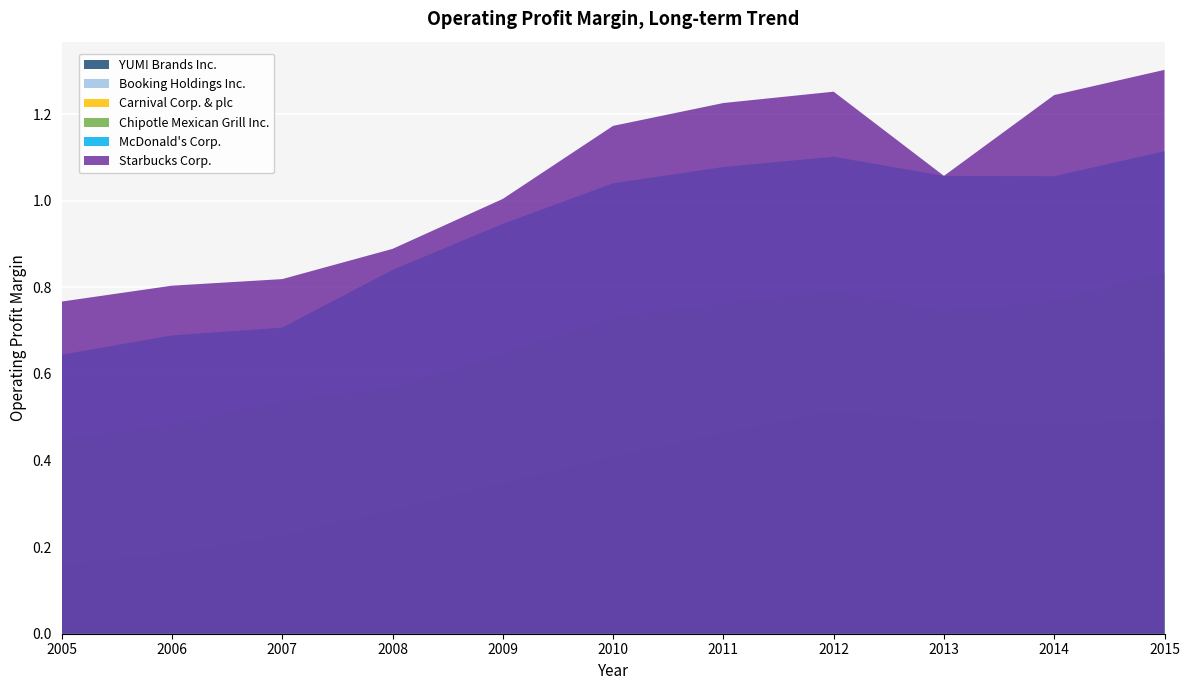

Reading right to left, extract all data points from this chart.

YUM! Brands Inc.: 0.1	0.1	0.1	0.1	0.1	0.2	0.1	0.2	0.1	0.1	0.1
Booking Holdings Inc.: 0.0	0.1	0.1	0.2	0.2	0.3	0.3	0.3	0.4	0.4	0.4
Carnival Corp. & plc: 0.2	0.2	0.2	0.2	0.2	0.2	0.1	0.1	0.1	0.1	0.2
Chipotle Mexican Grill Inc.: 0.0	0.1	0.1	0.1	0.1	0.2	0.2	0.2	0.2	0.2	0.2
McDonald's Corp.: 0.2	0.2	0.2	0.3	0.3	0.3	0.3	0.3	0.3	0.3	0.3
Starbucks Corp.: 0.1	0.1	0.1	0.0	0.1	0.1	0.1	0.2	-0.0	0.2	0.2